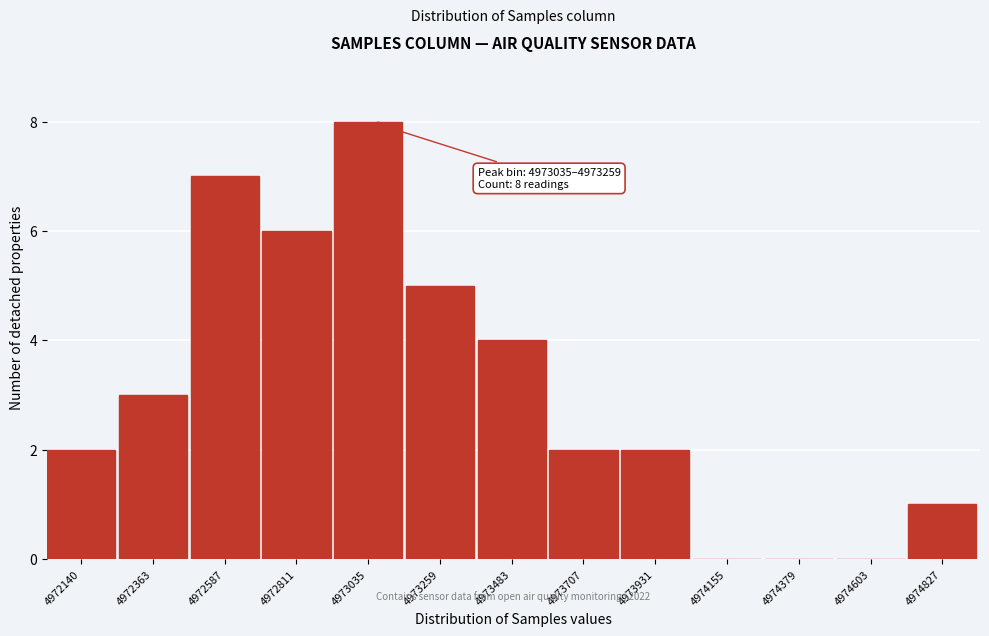

Reading left to right, list all the values displayed in this chart.

4972140=2	4972363=3	4972587=7	4972811=6	4973035=8	4973259=5	4973483=4	4973707=2	4973931=2	4974155=0	4974379=0	4974603=0	4974827=1